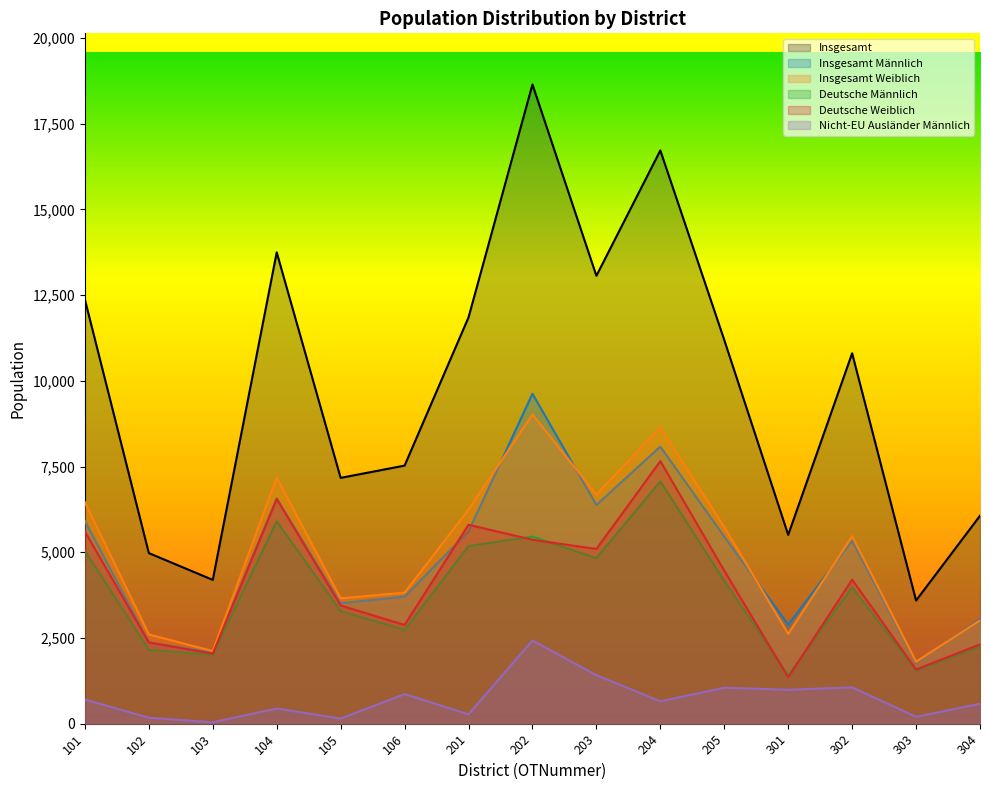

What is the difference between the maximum and minimum values in the NichtEUAuslaenderMaennlich series?

2386